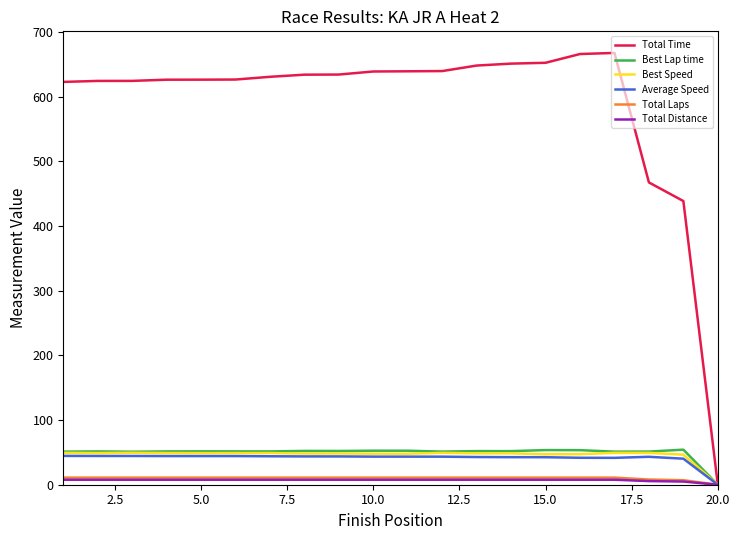

Which series has the largest range (max minus min)?

Total Time